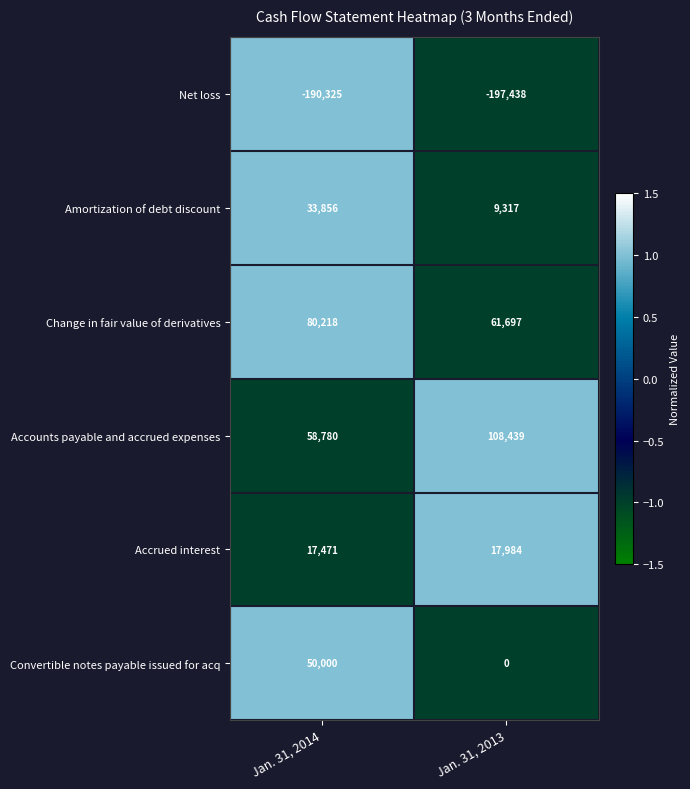

What is the approximate value of Accrued interest at Jan. 31, 2014, to the nearest 50?

17450